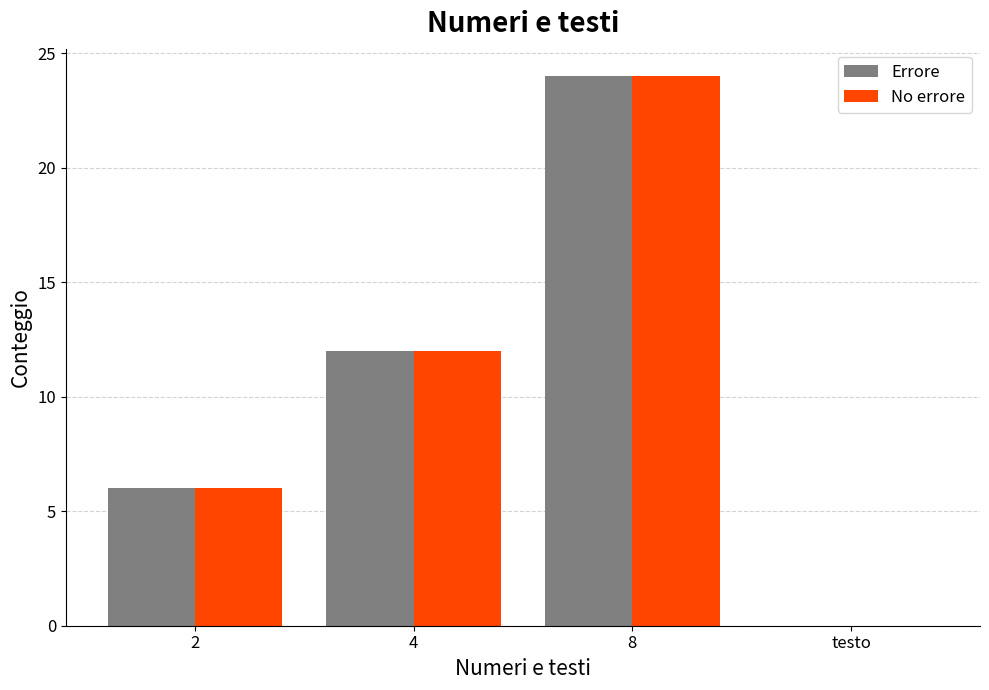

Reading left to right, what are all the values shown in this chart?

Errore: 6	12	24	0
No errore: 6	12	24	0